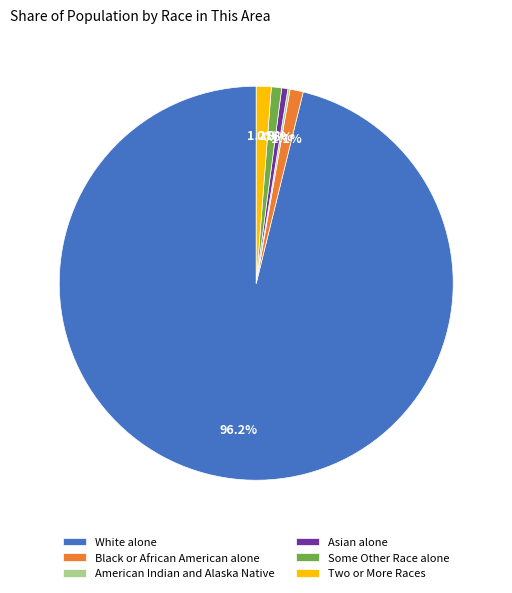

Combined, what portion of the pie is White alone and Two or More Races?

97.4%